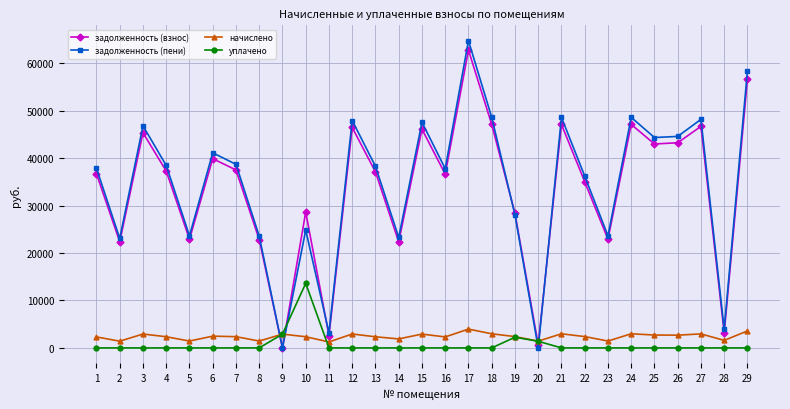

How many data points does each series have?

29